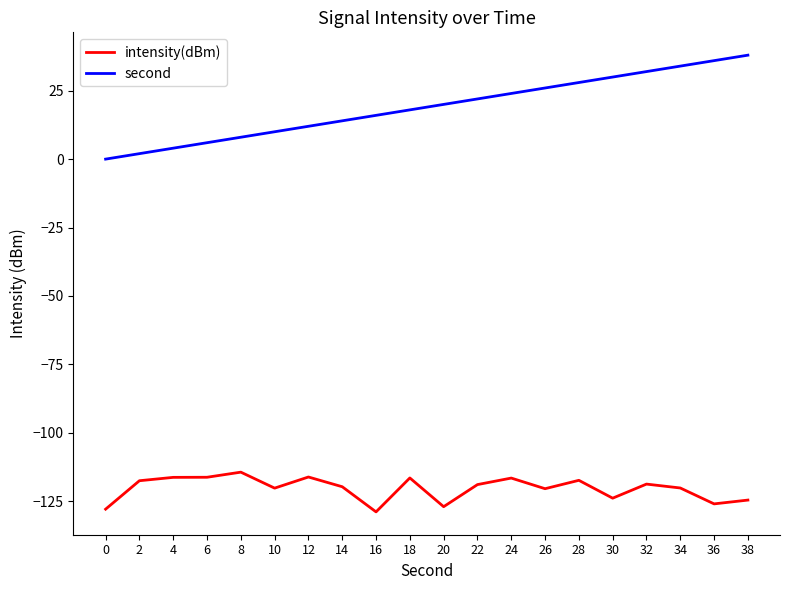

Is the value of second at 20 greater than the value of intensity(dBm) at 34?

Yes